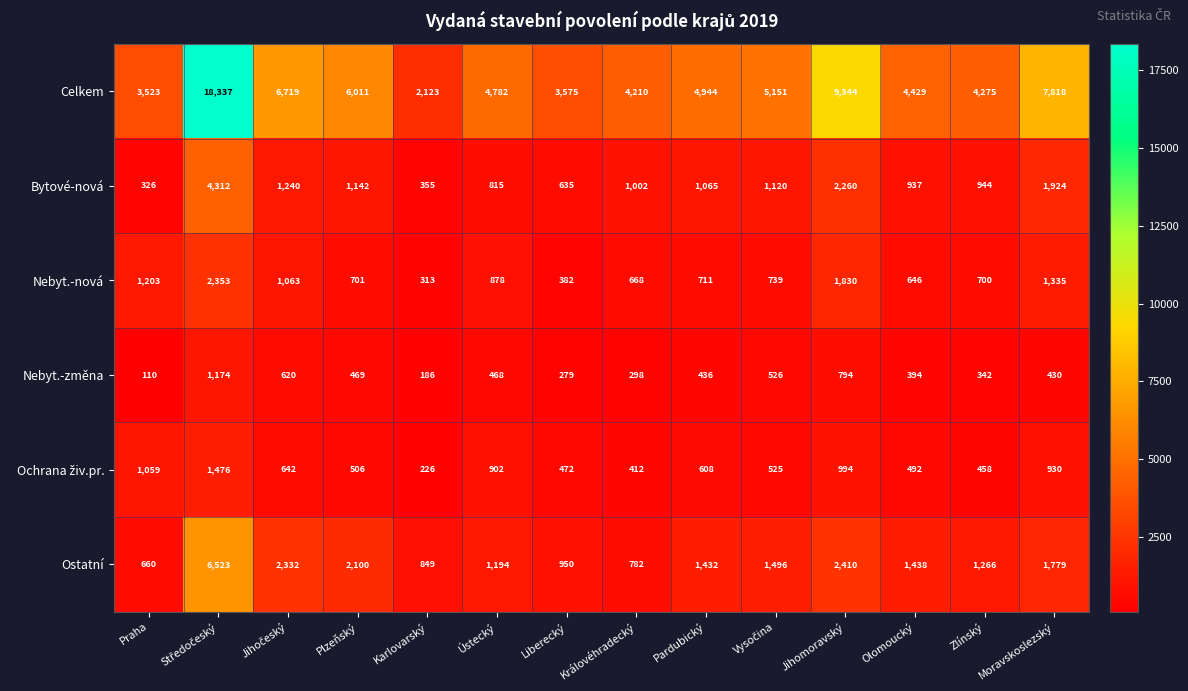

Read the Bytové-nová value at Jihomoravský.

2260